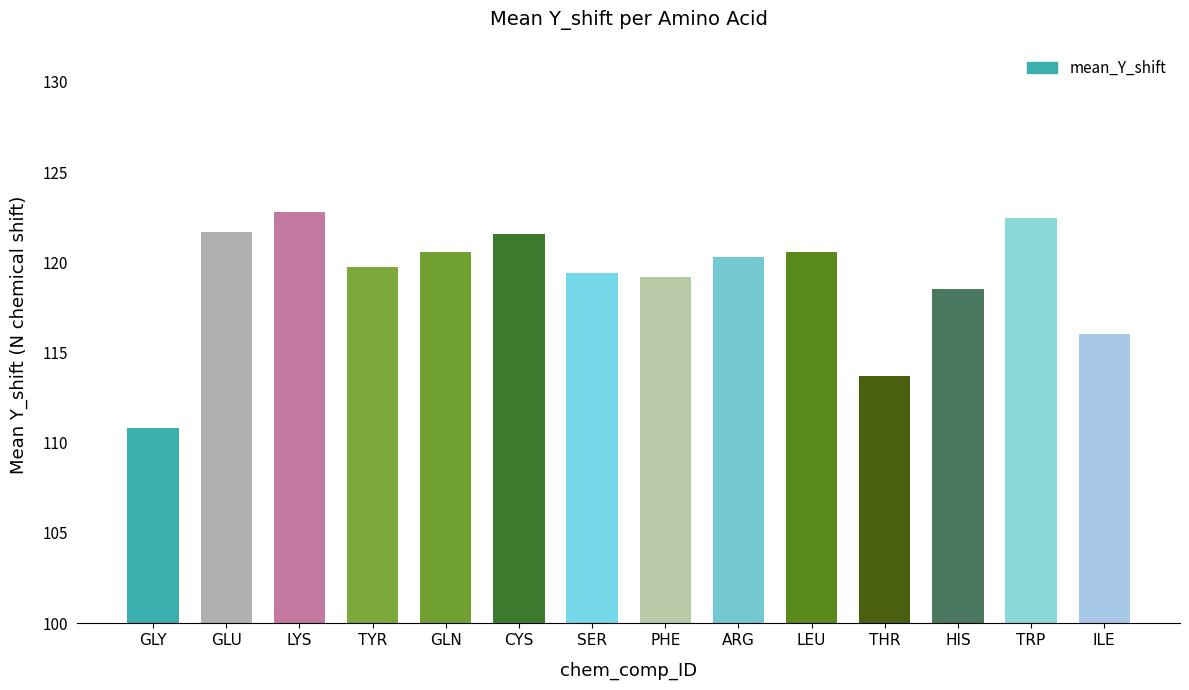

The chart shows a value of 72.9 at ARG. True or false?

False